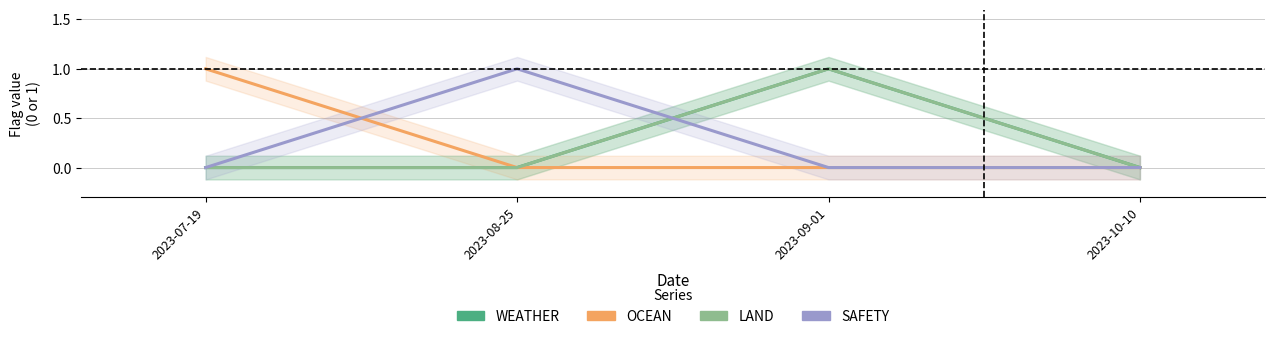

How many categories are shown in the chart?

4